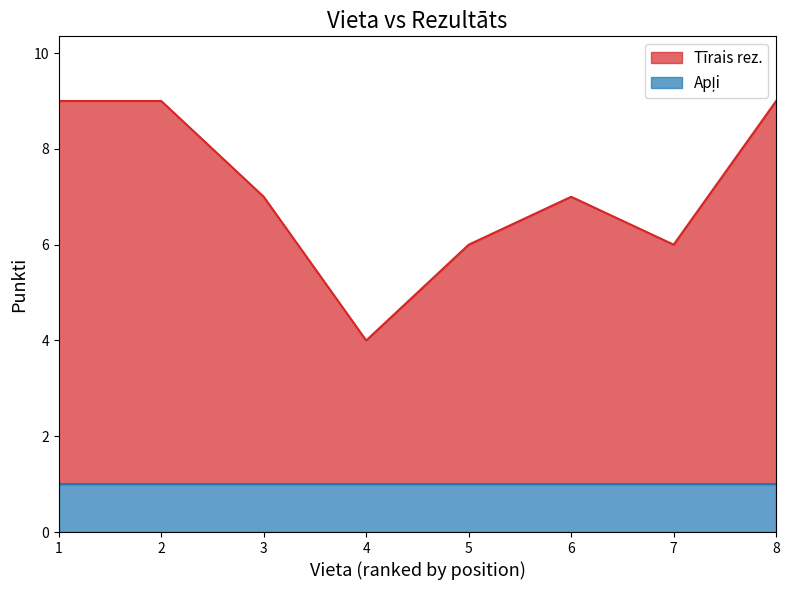

Which has a higher value, 1 or 3?

1